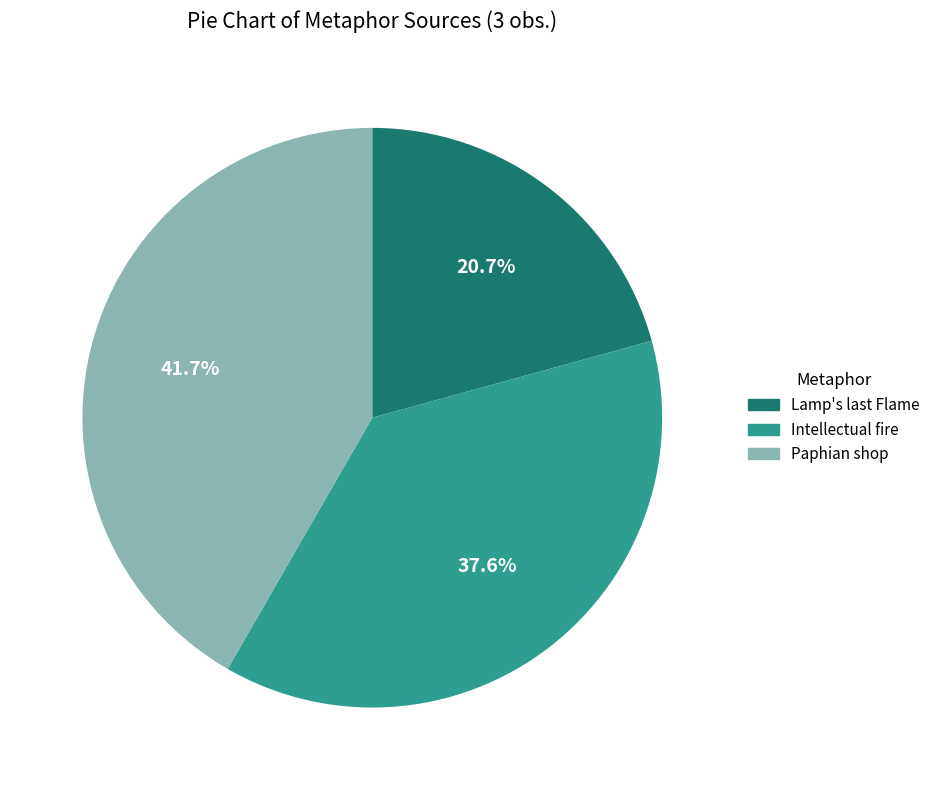

Rank the categories by value from lowest to highest.

Lamp's last Flame, Intellectual fire, Paphian shop